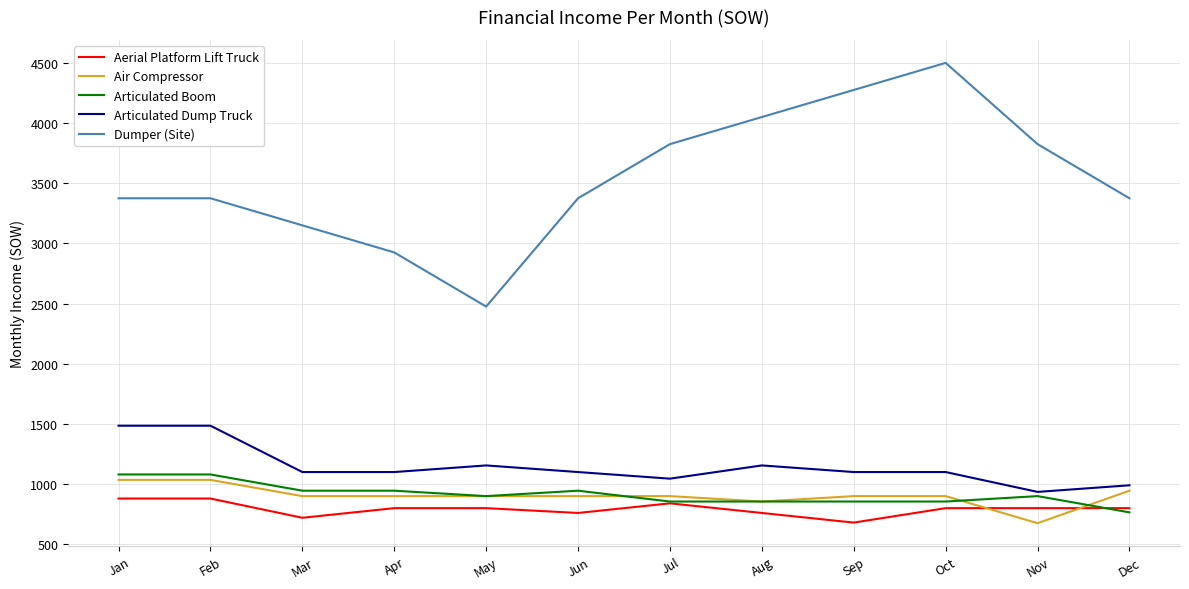

What is the minimum value shown in the chart?

675